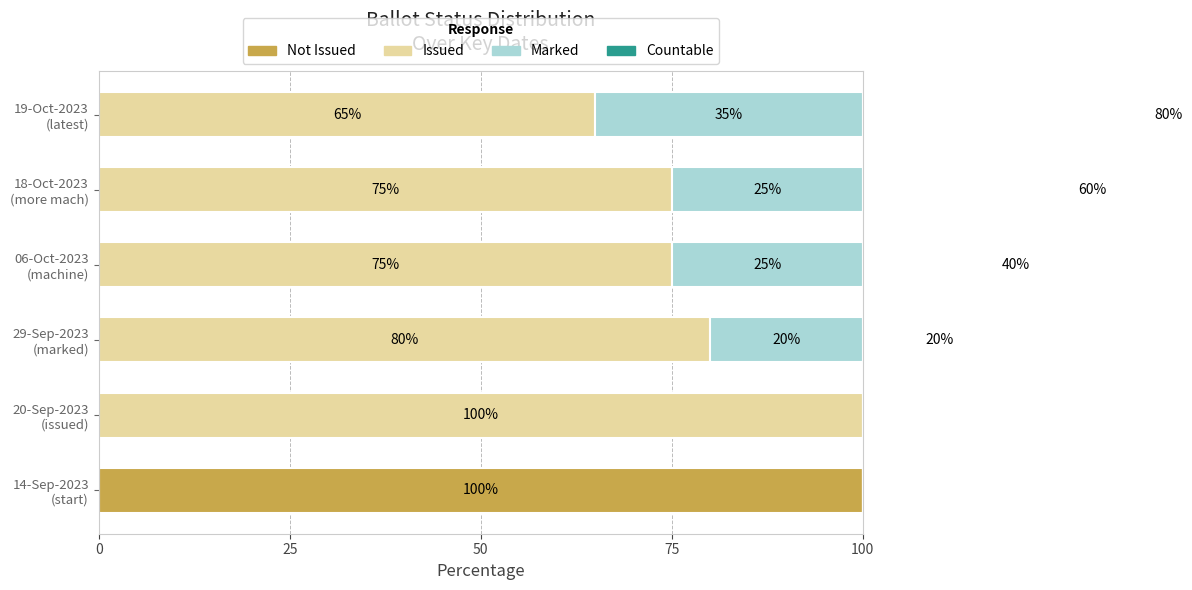

True or false: MARKED has a value of 57 at 19-Oct-2023 (latest).

False